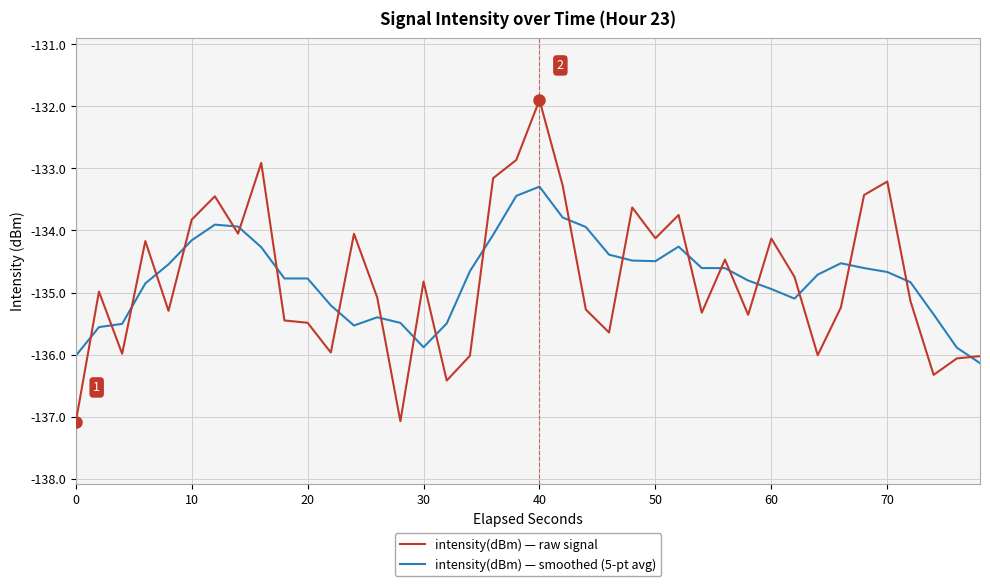

Which series has the widest spread of values?

intensity(dBm) — raw signal